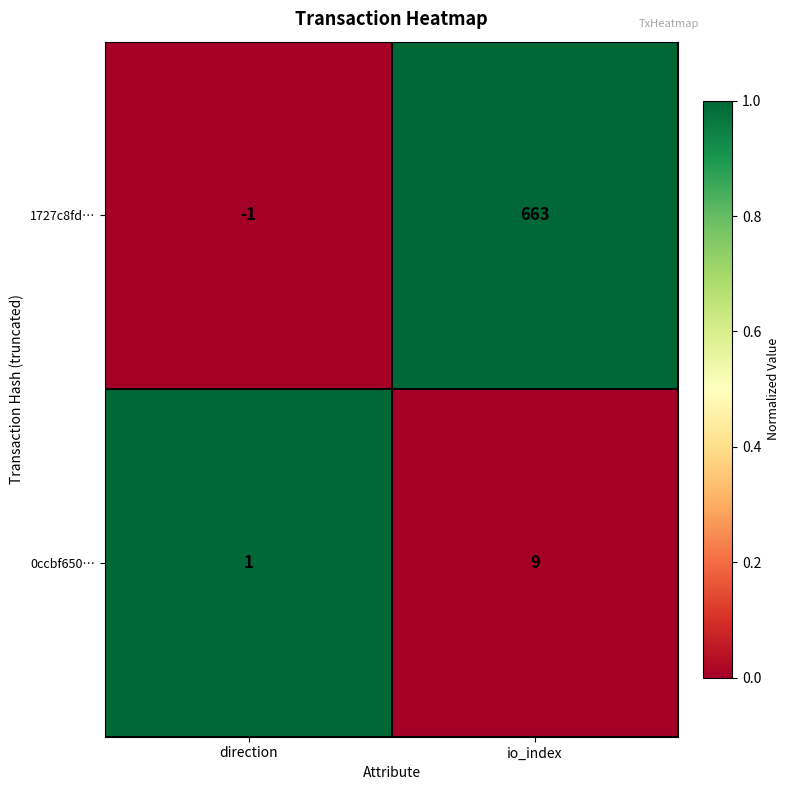

Which series has the largest total across all categories?

1727c8fd…